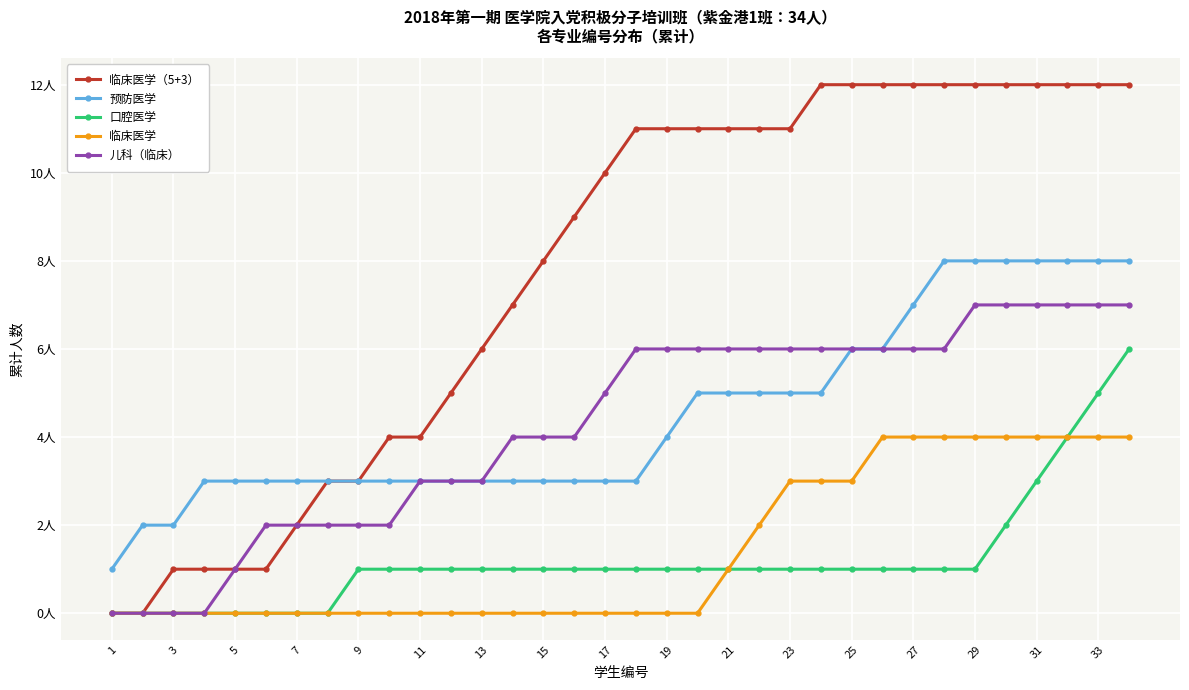

Which series has the widest spread of values?

临床医学（5+3）